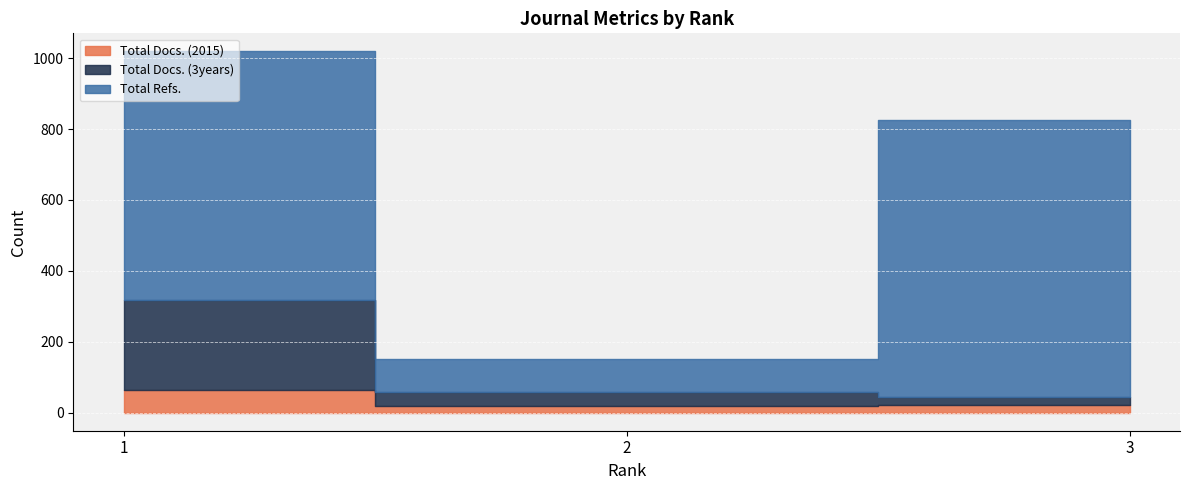

Rank the series at 1 from lowest to highest value.

Total Docs. (2015), Total Docs. (3years), Total Refs.